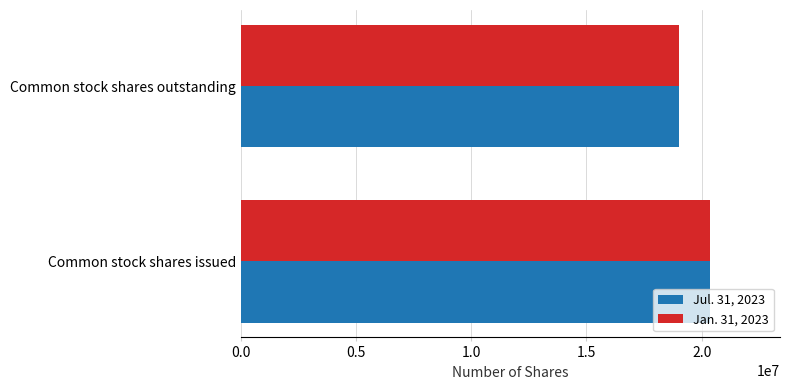

At which label does Jul. 31, 2023 reach its minimum?

Common stock shares outstanding